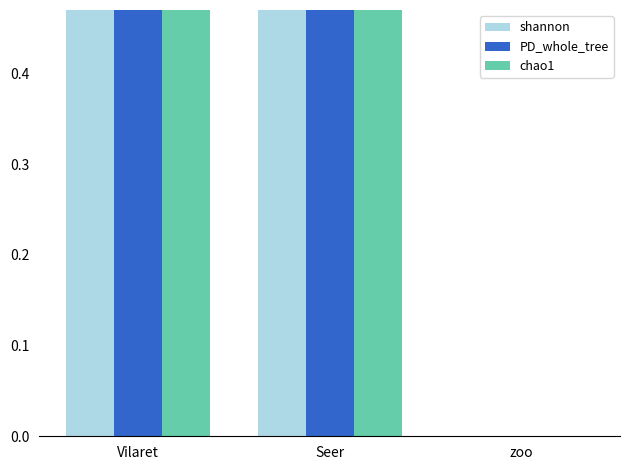

What is the label of the 2nd bar from the left?

Seer